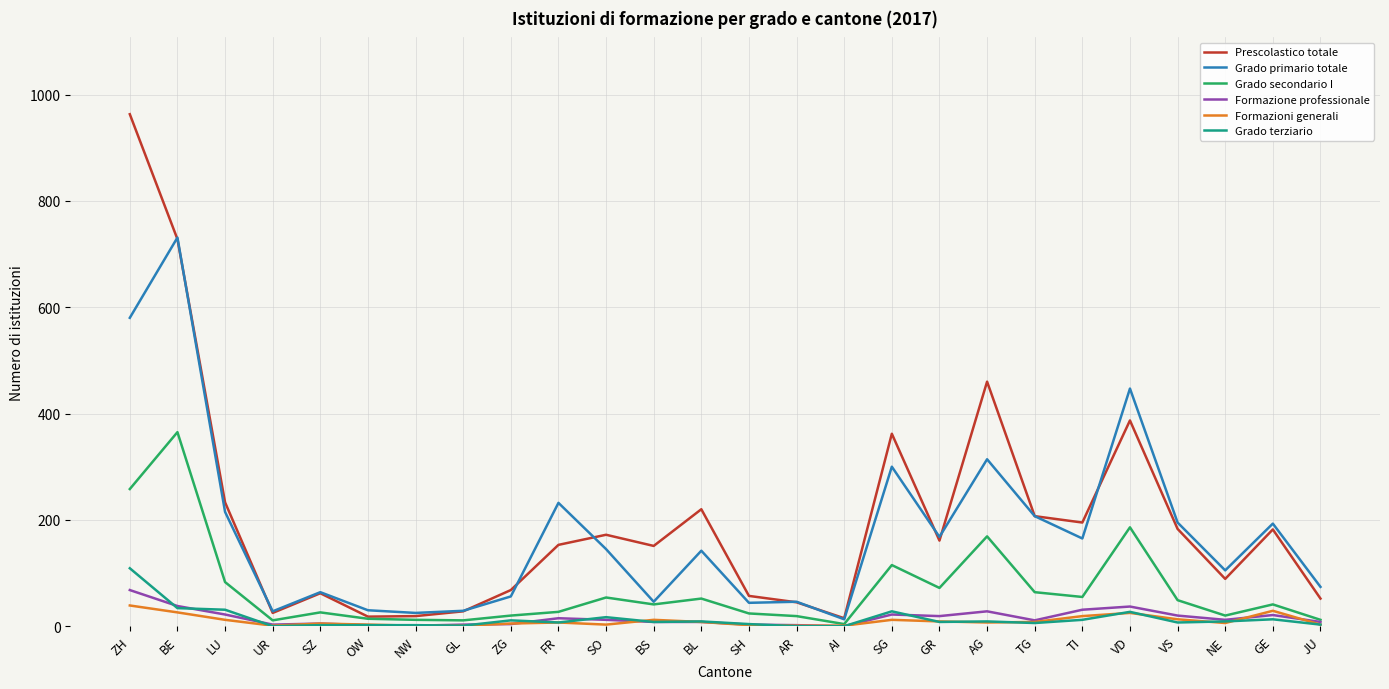

What is the lowest value of the Formazioni generali series?

1